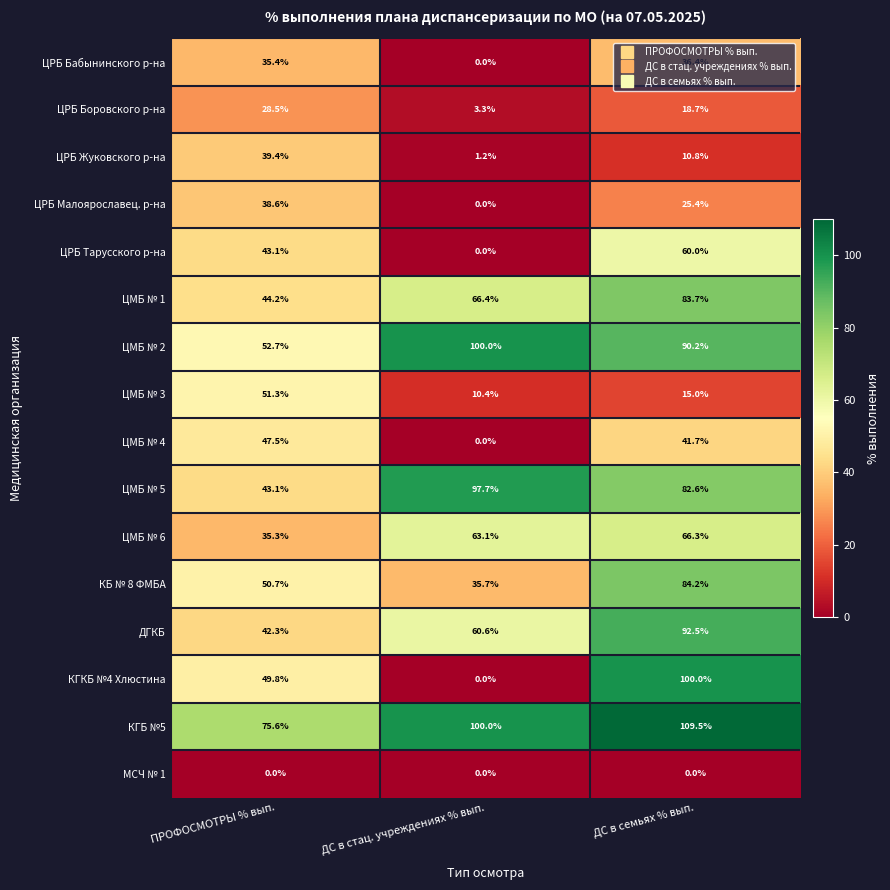

Is it true that ЦРБ Боровского р-на equals 9.4 at ДС в семьях % вып.?

False